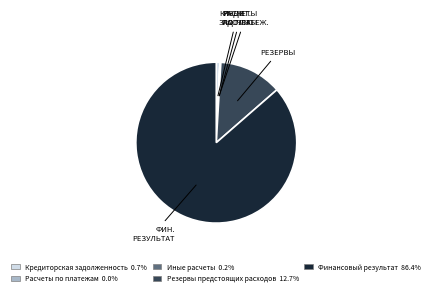

Which has a higher value, Финансовый результат or Резервы предстоящих расходов?

Финансовый результат